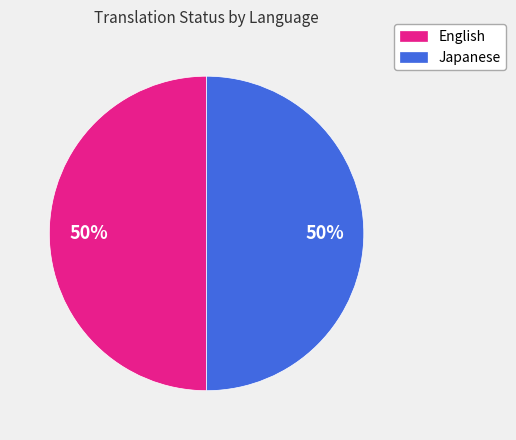

To the nearest percent, what is the combined percentage of Japanese and English?

100%